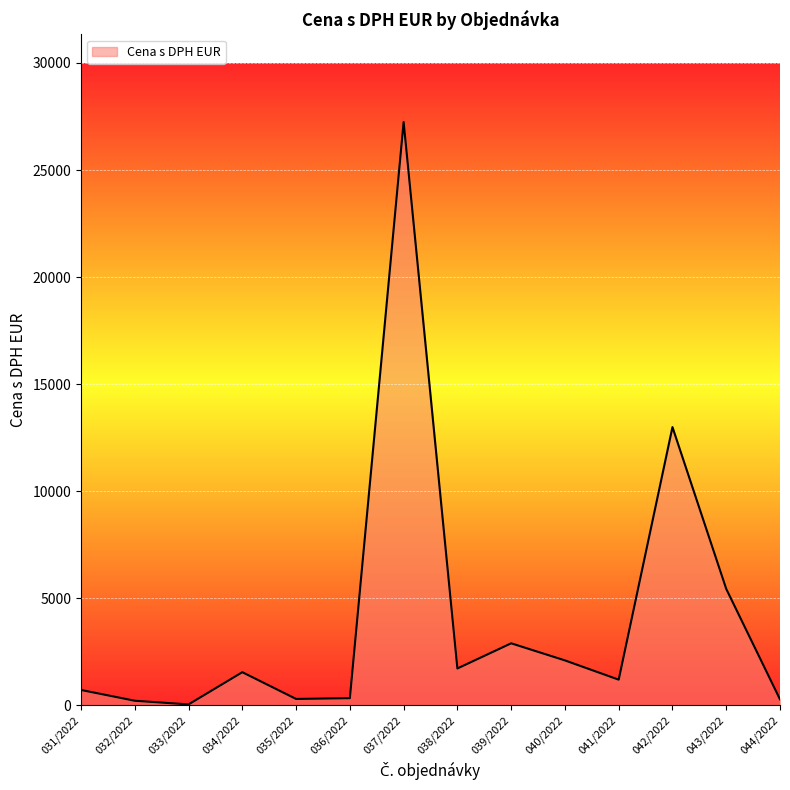

Where is the data nearest to the value 13645?

042/2022